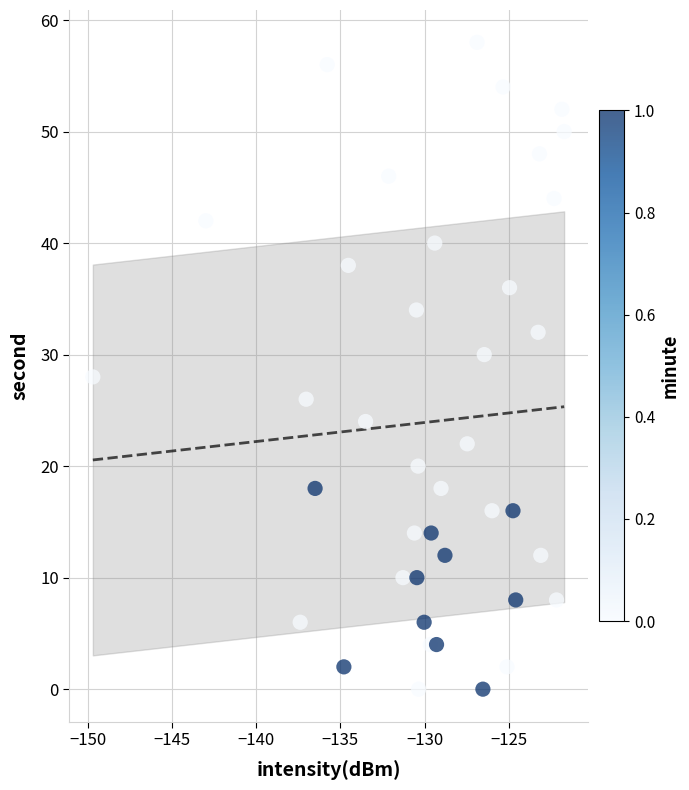

What is the range of Y values (max minus min)?

58